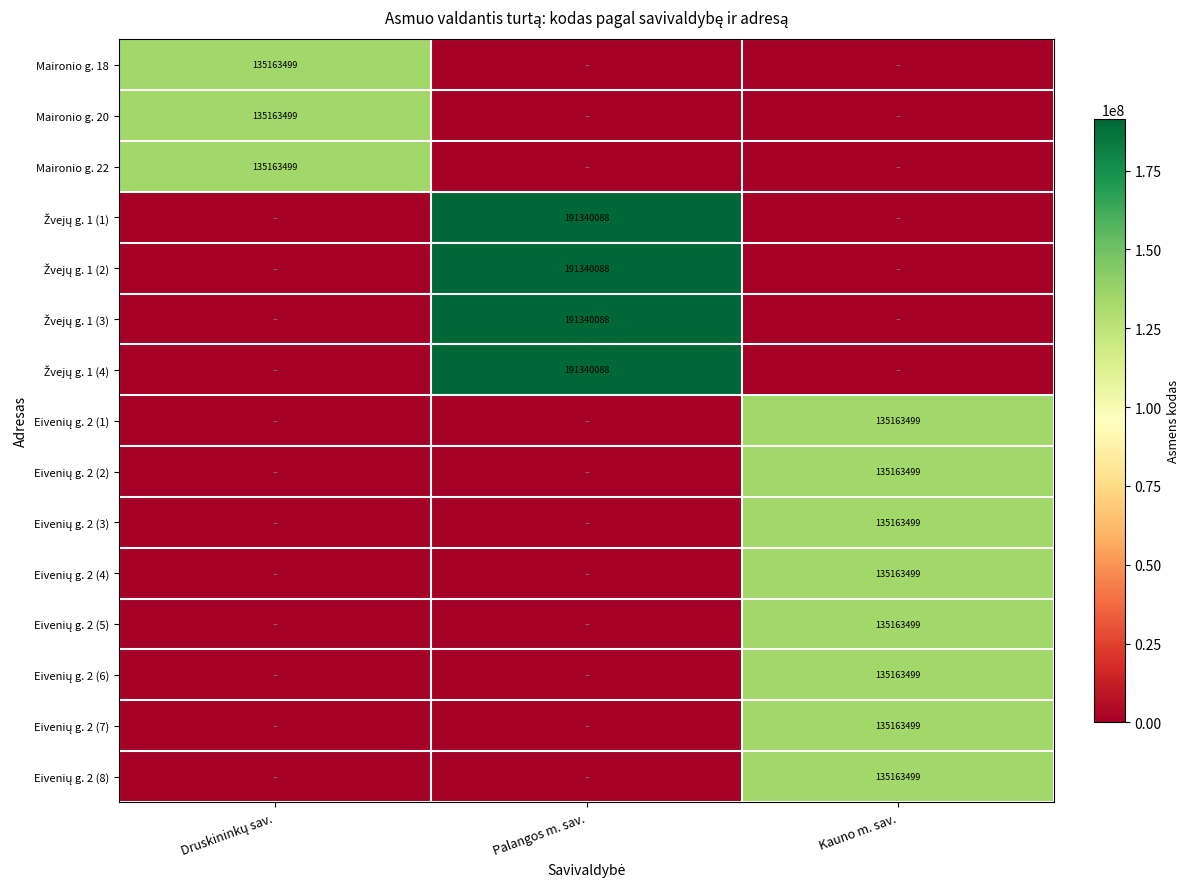

Rank the categories by Eivenių g. 2 (1) value from lowest to highest.

Druskininkų sav., Palangos m. sav., Kauno m. sav.